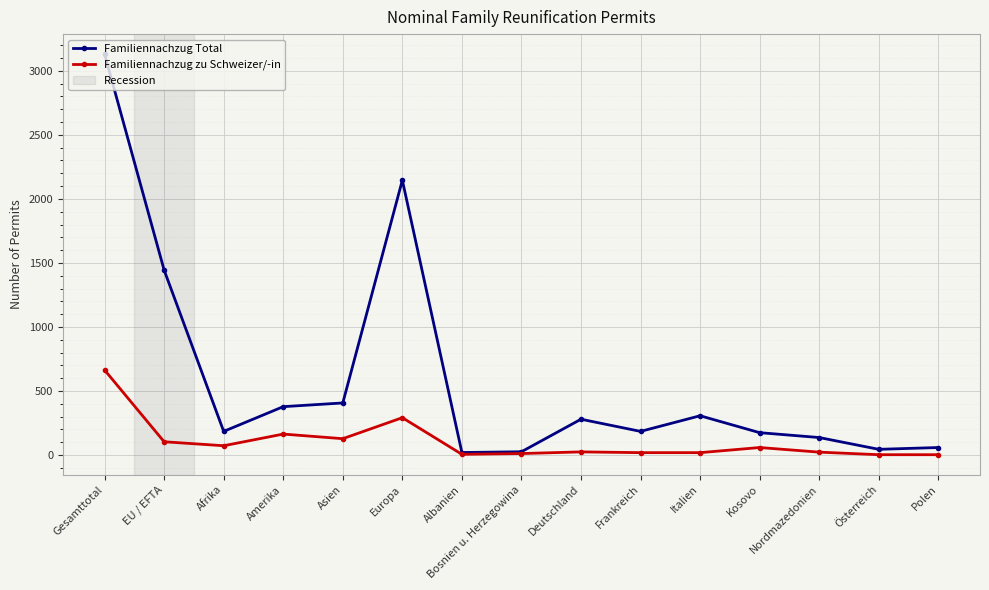

Which series has the widest spread of values?

Familiennachzug Total